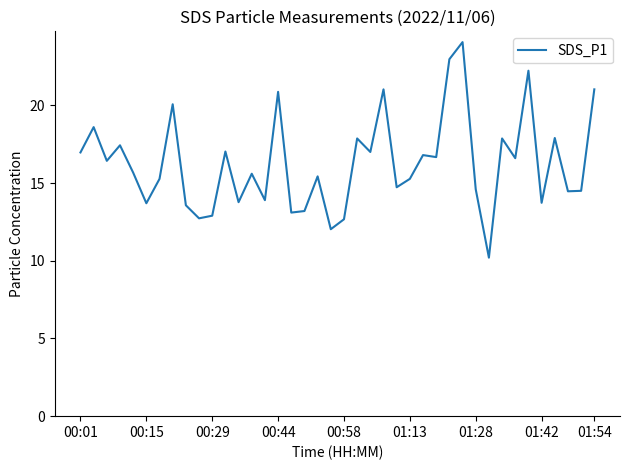

What is the minimum value shown in the chart?

10.2